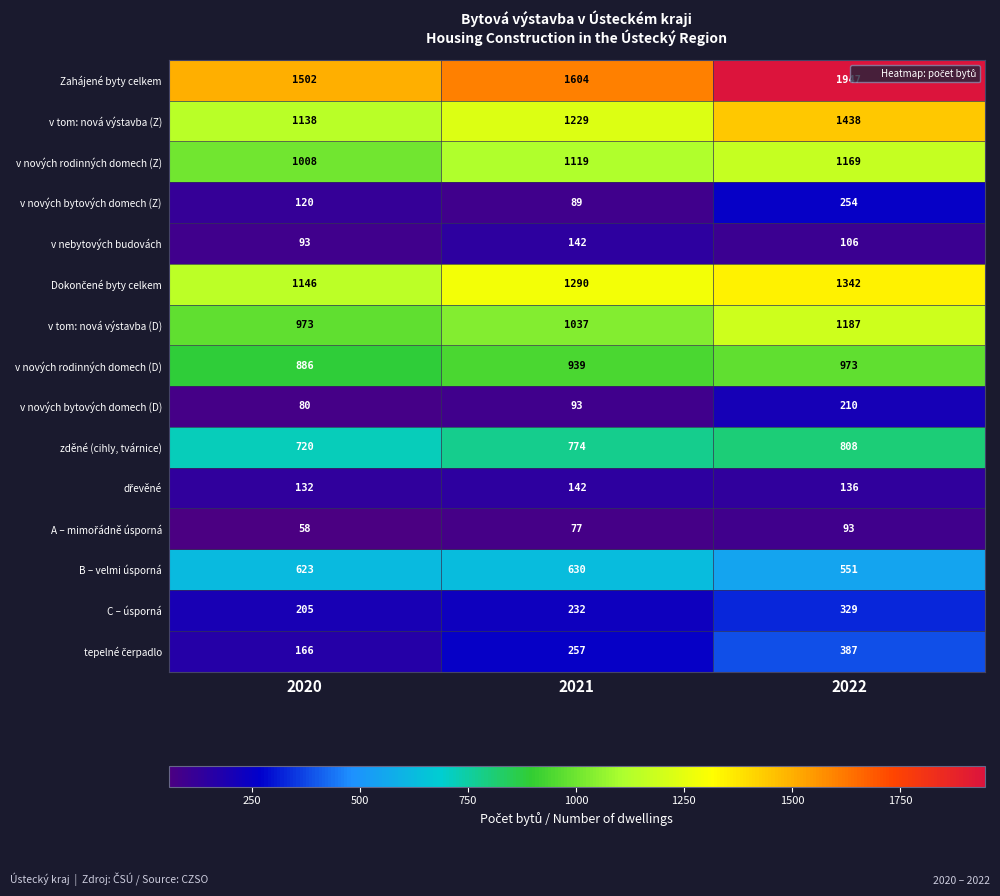

What is the average value of the v nových bytových domech (D) series?

128